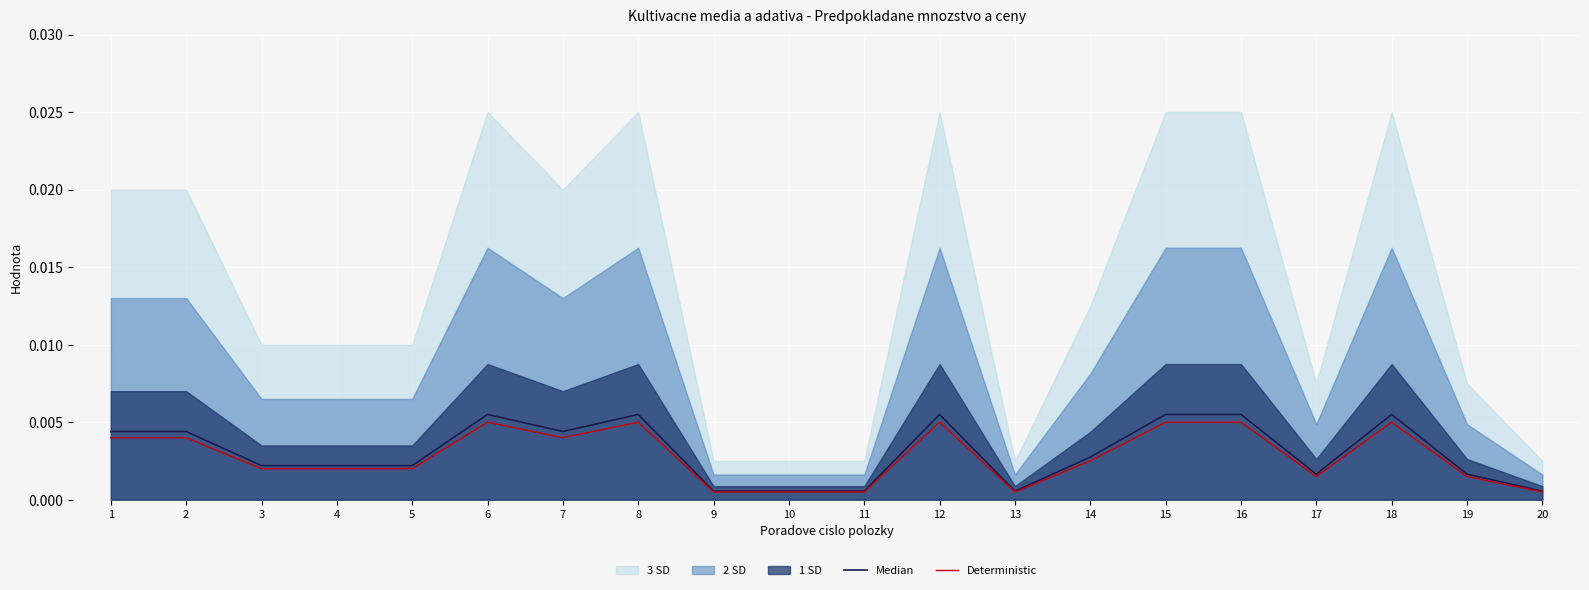

Rank the series at 7 from highest to lowest value.

Median, Deterministic